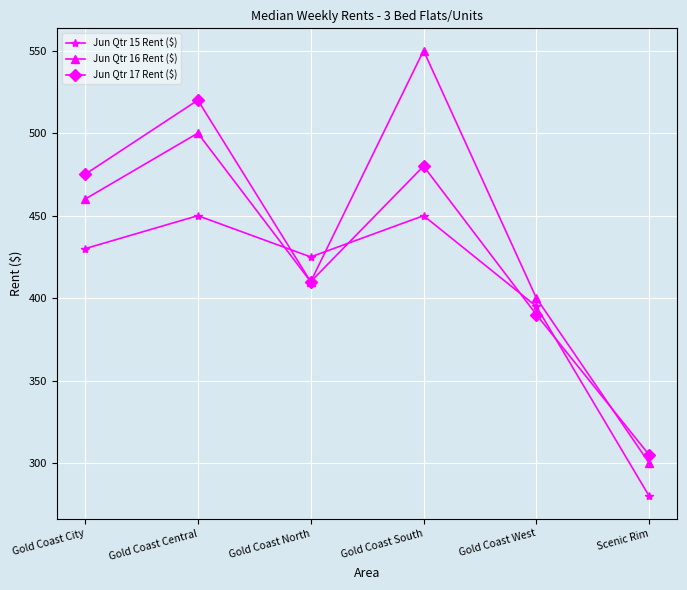

What is the spread (max minus min) of values at Gold Coast Central?

70